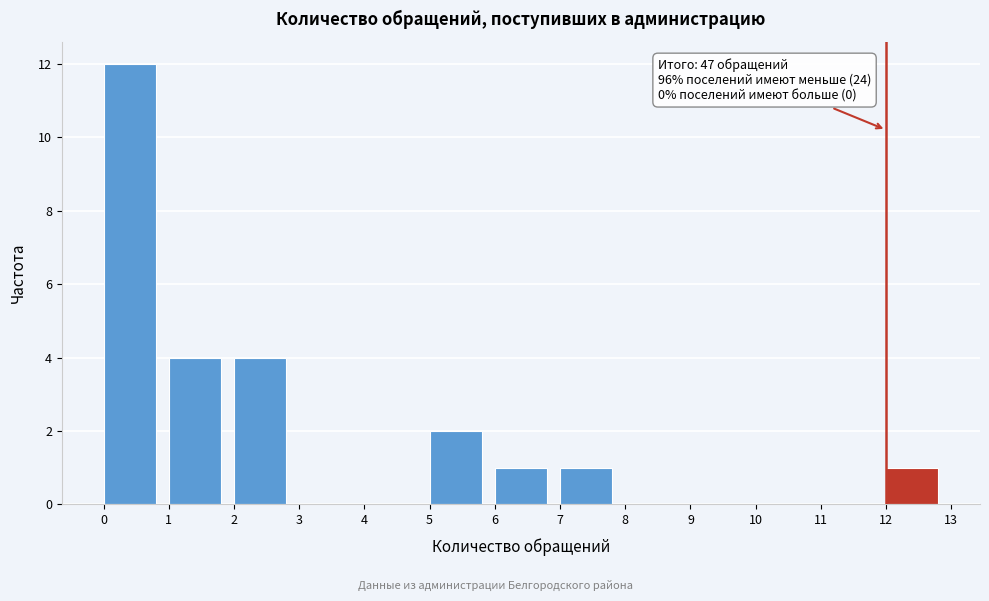

Over which range of the x-axis is the bar tallest?

0 to 1